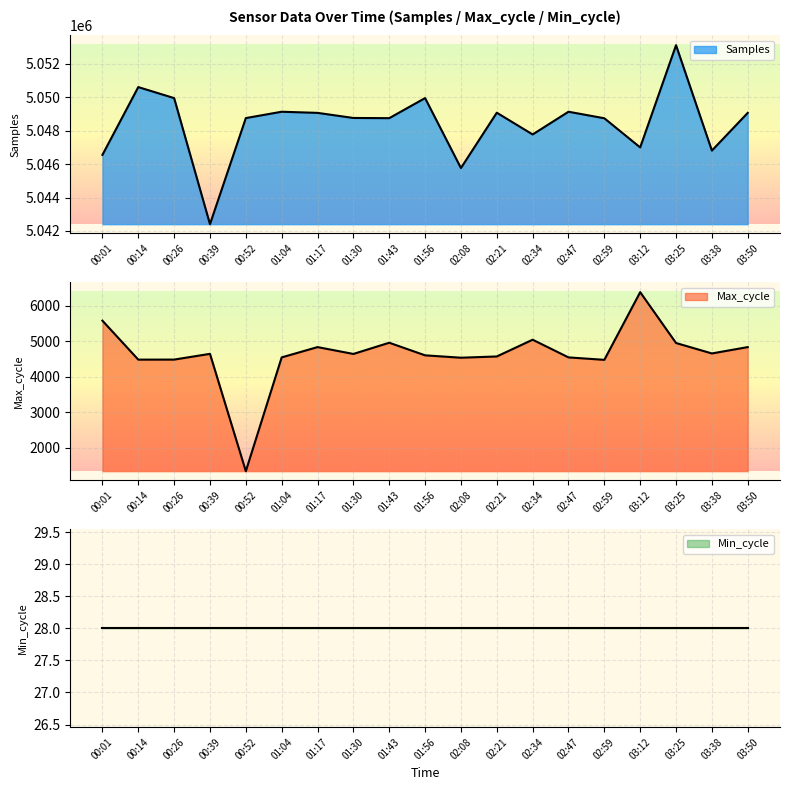

What is the sum of the Max_cycle values at 02:47 and 00:39?

9194